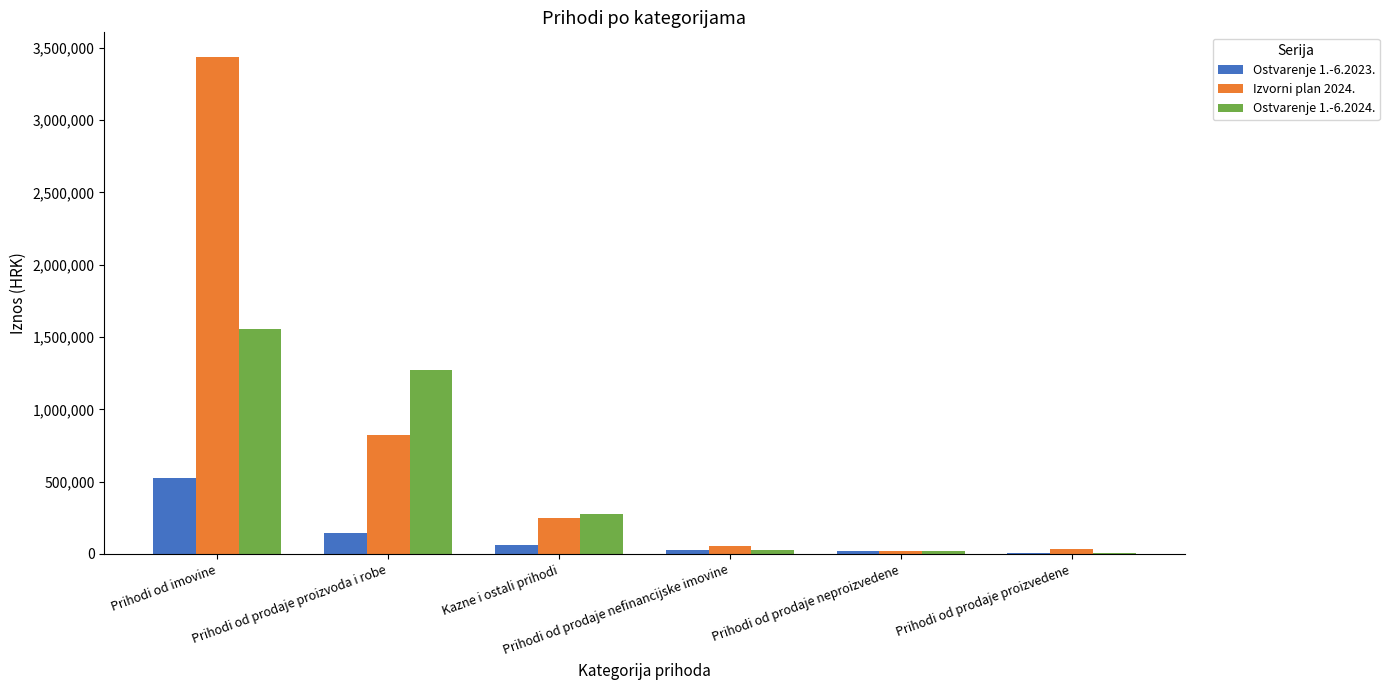

At which category is the sum across all series the highest?

Prihodi od imovine